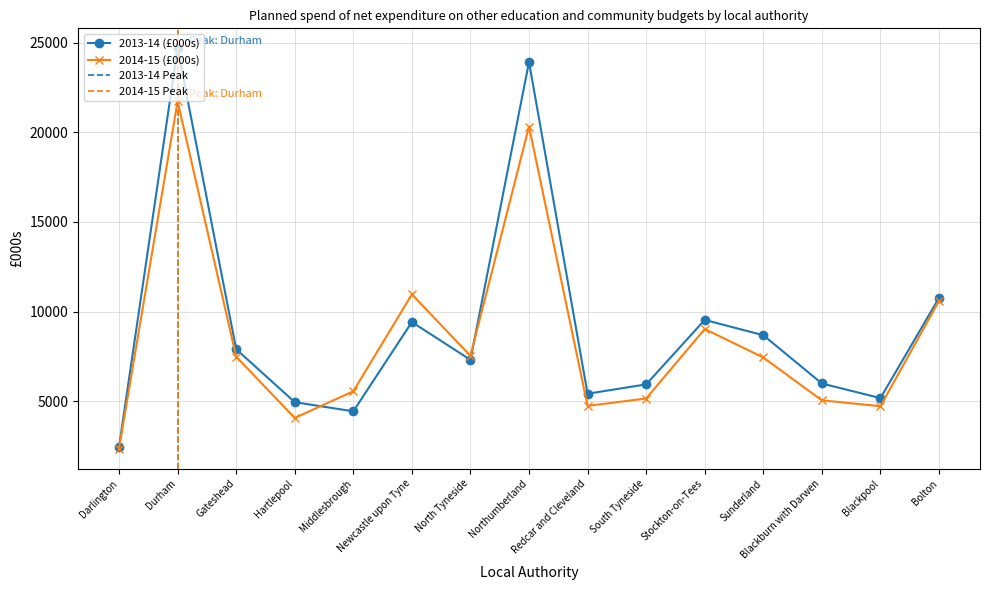

At how many categories does at least one series exceed 12459?

2